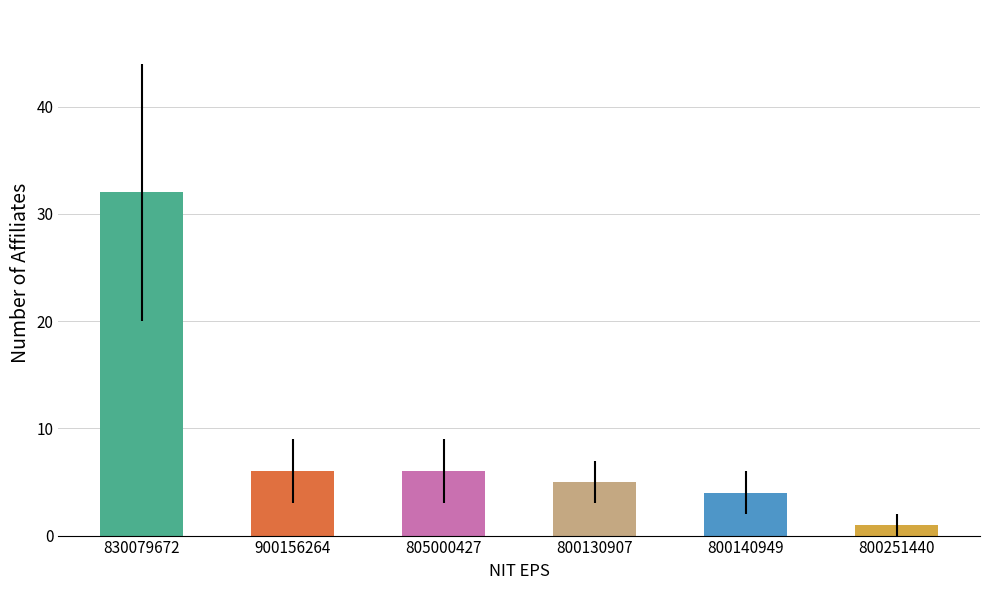

What is the greatest value displayed?

32